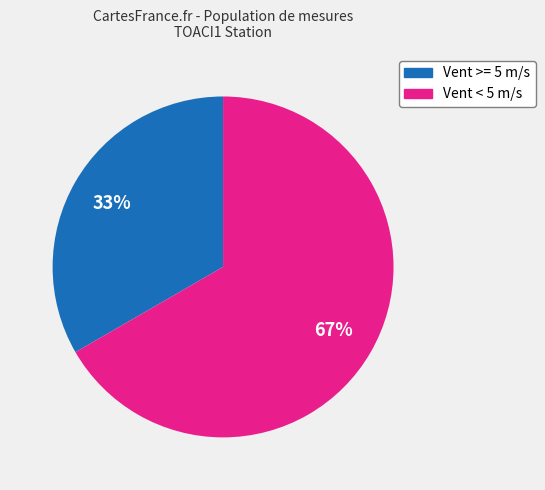

True or false: Vent < 5 m/s accounts for 67% of the total.

True